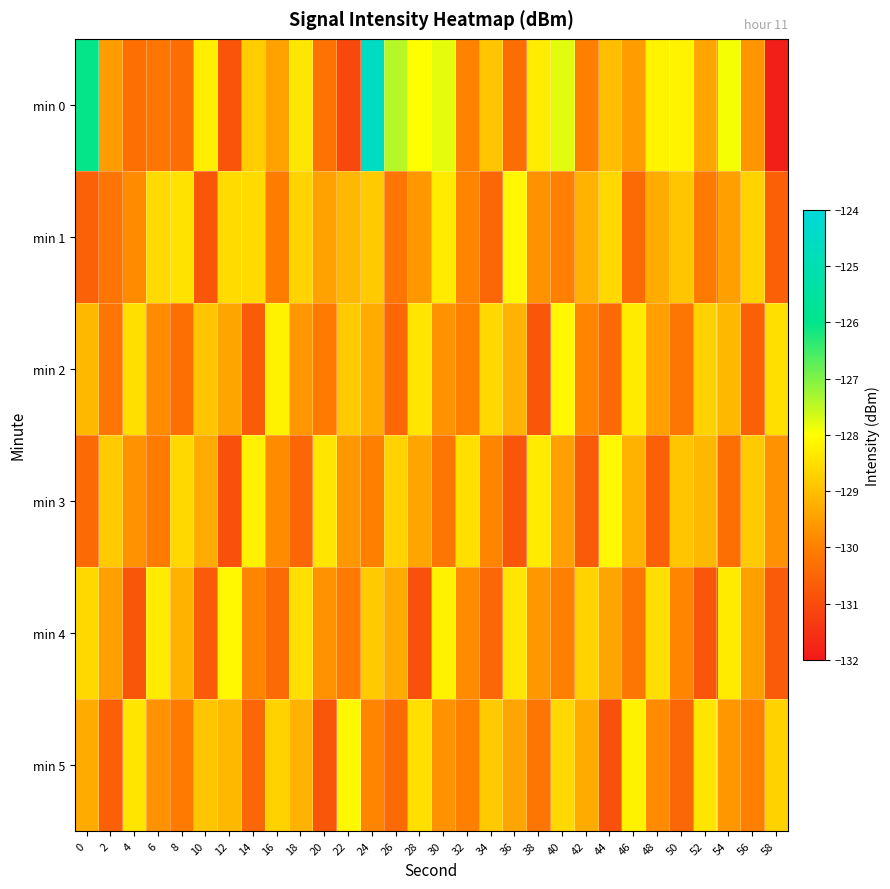

Between 40 and 58, which series saw the biggest shift?

min 0